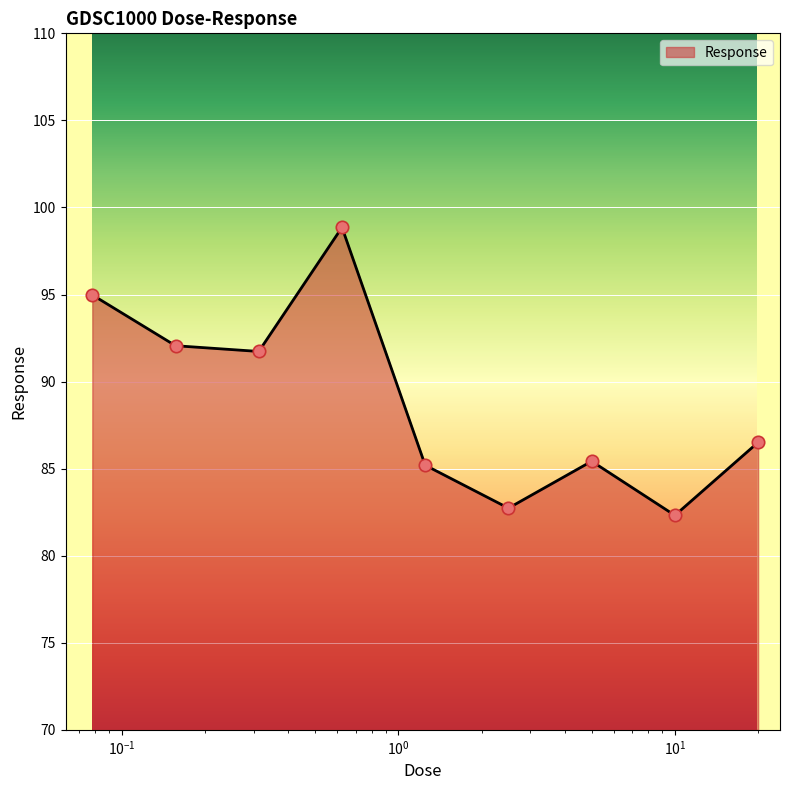

What is the difference between the maximum and minimum values?

16.5